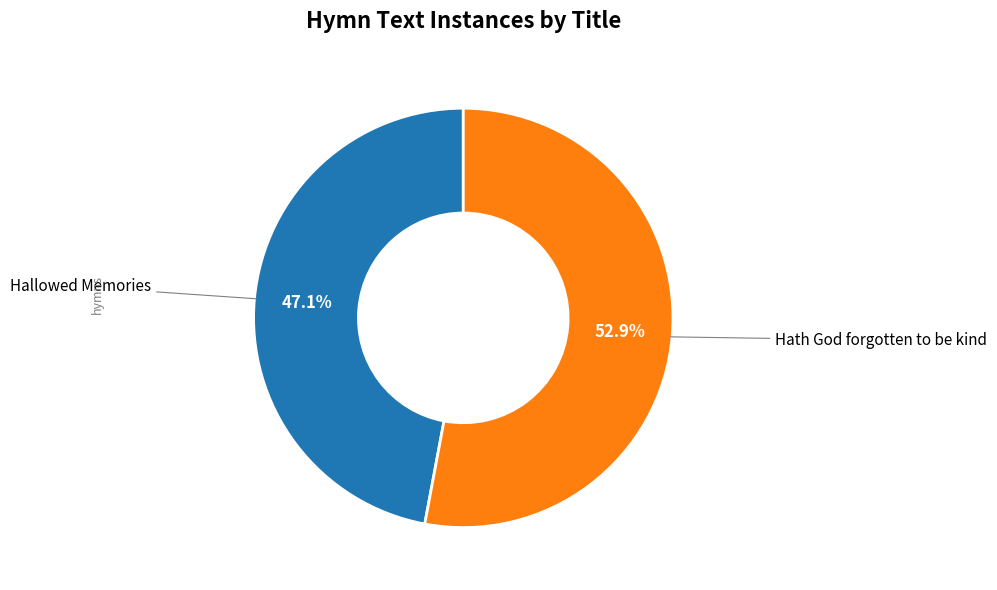

Approximately how many times larger is the value at Hallowed Memories compared to Hath God forgotten to be kind?

0.9